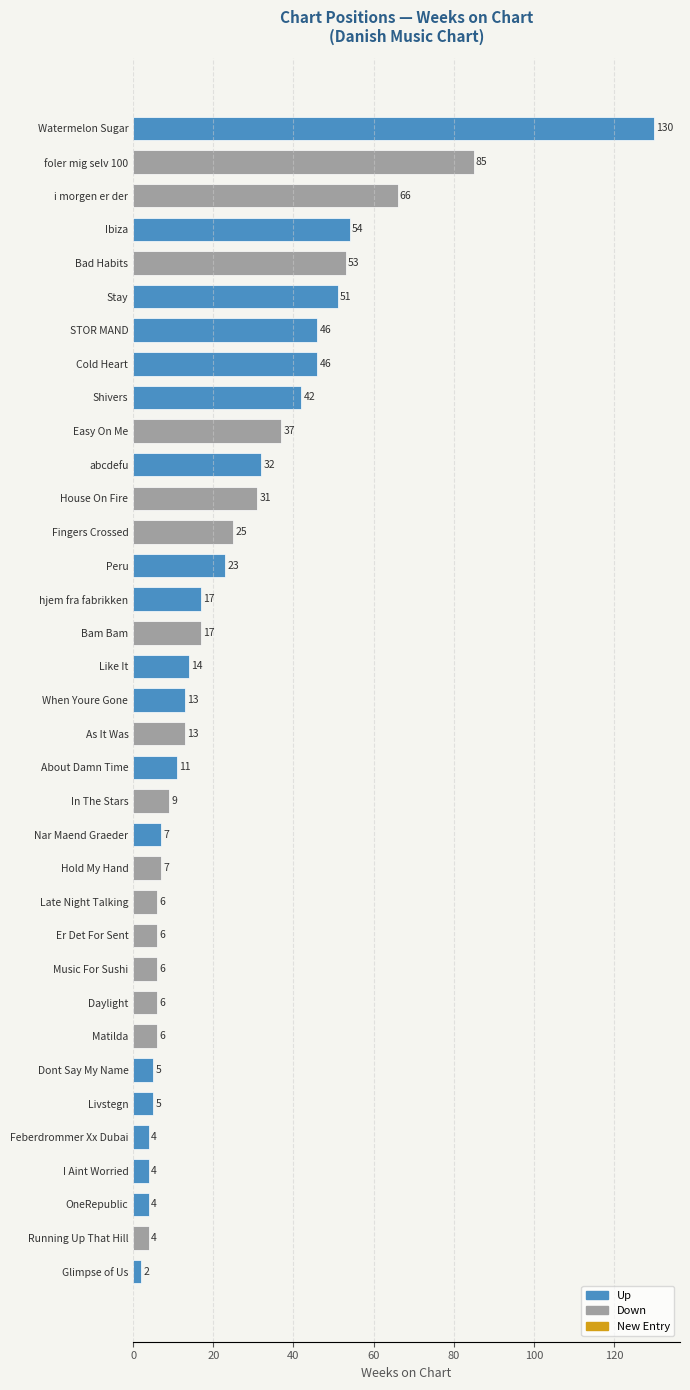

Where is the data nearest to the value 66?

i morgen er der